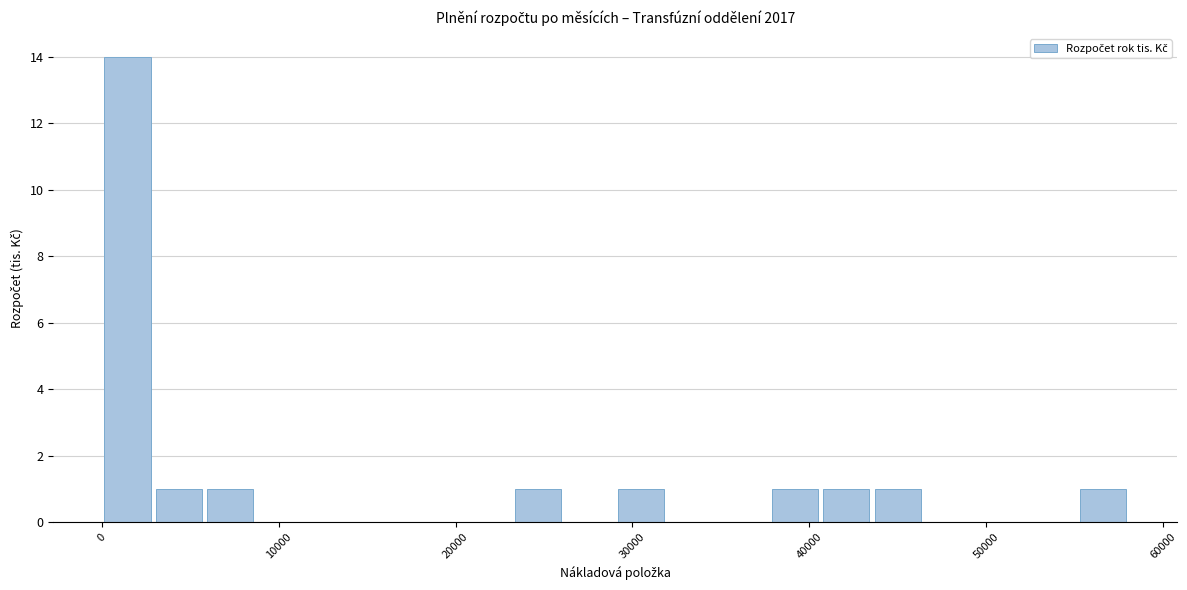

Around what value on the x-axis is the tallest bar? Give the approximate position of its centre, as read against the axis.

1000